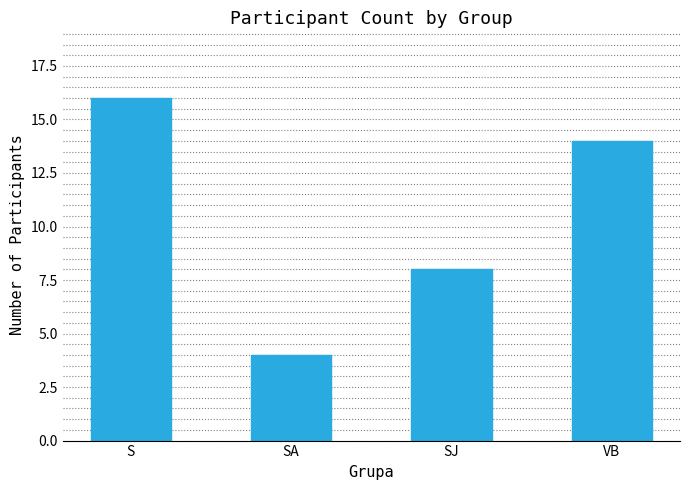

At which label does the data first exceed 14?

S